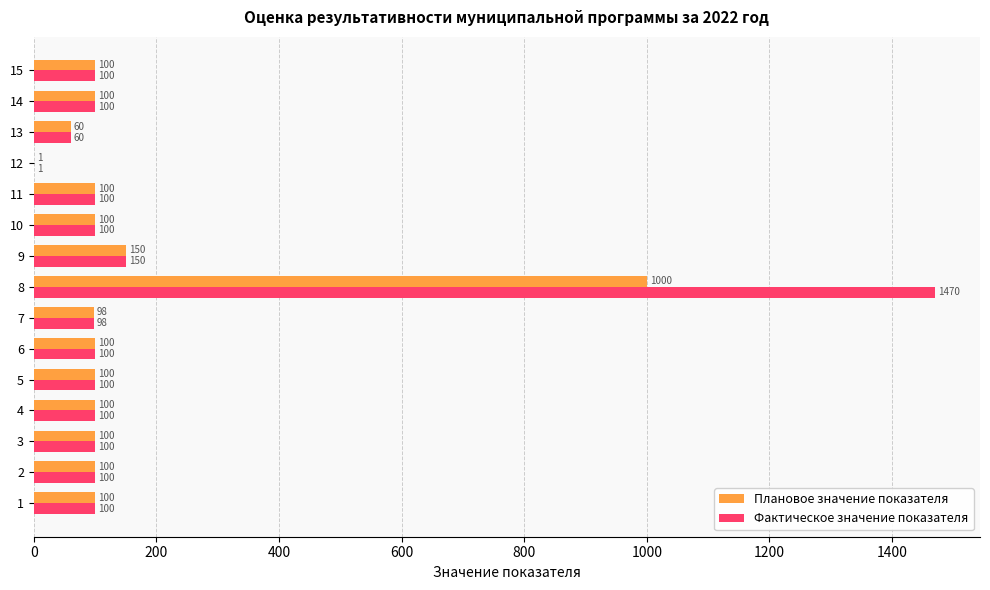

Is the value of Плановое значение показателя at 13 greater than the value of Фактическое значение показателя at 9?

No